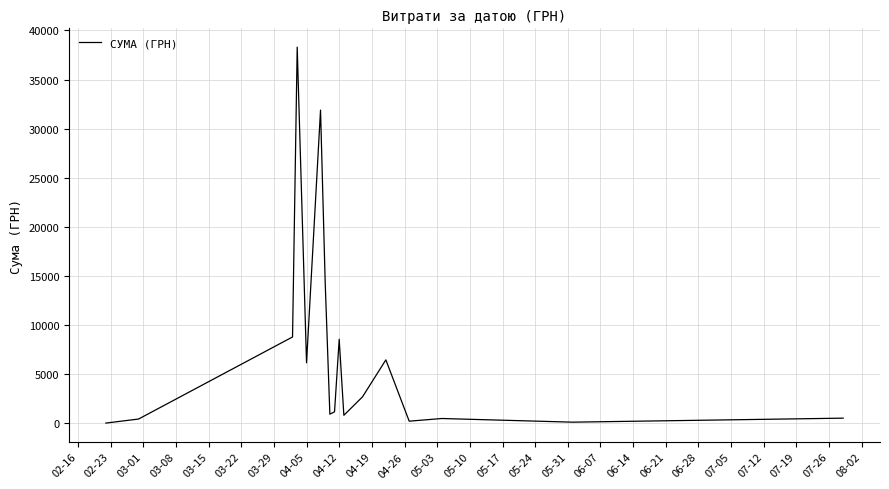

What is the difference between the maximum and minimum values?

38264.5